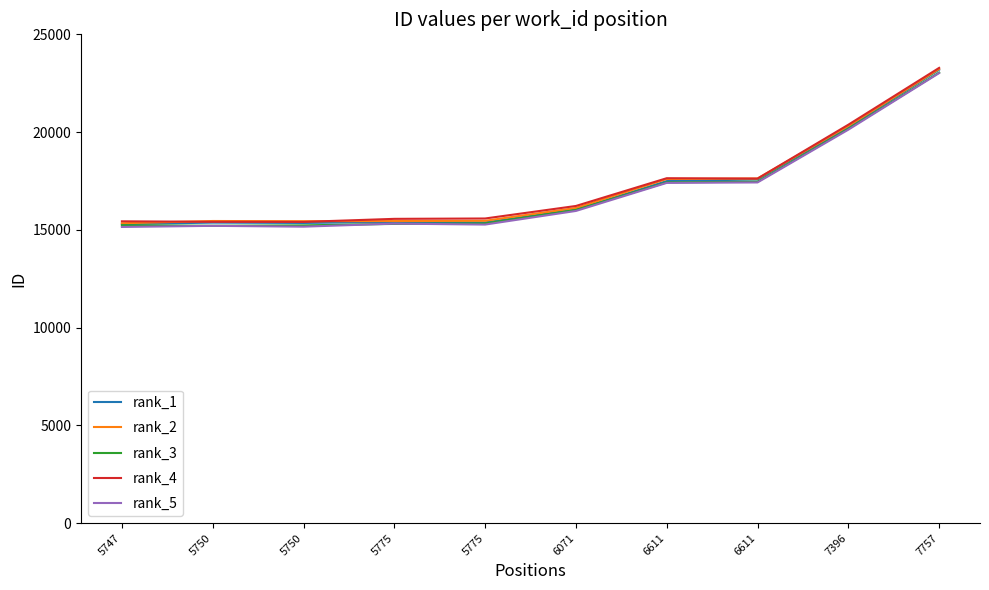

Does the chart display data point markers on the line(s)?

No